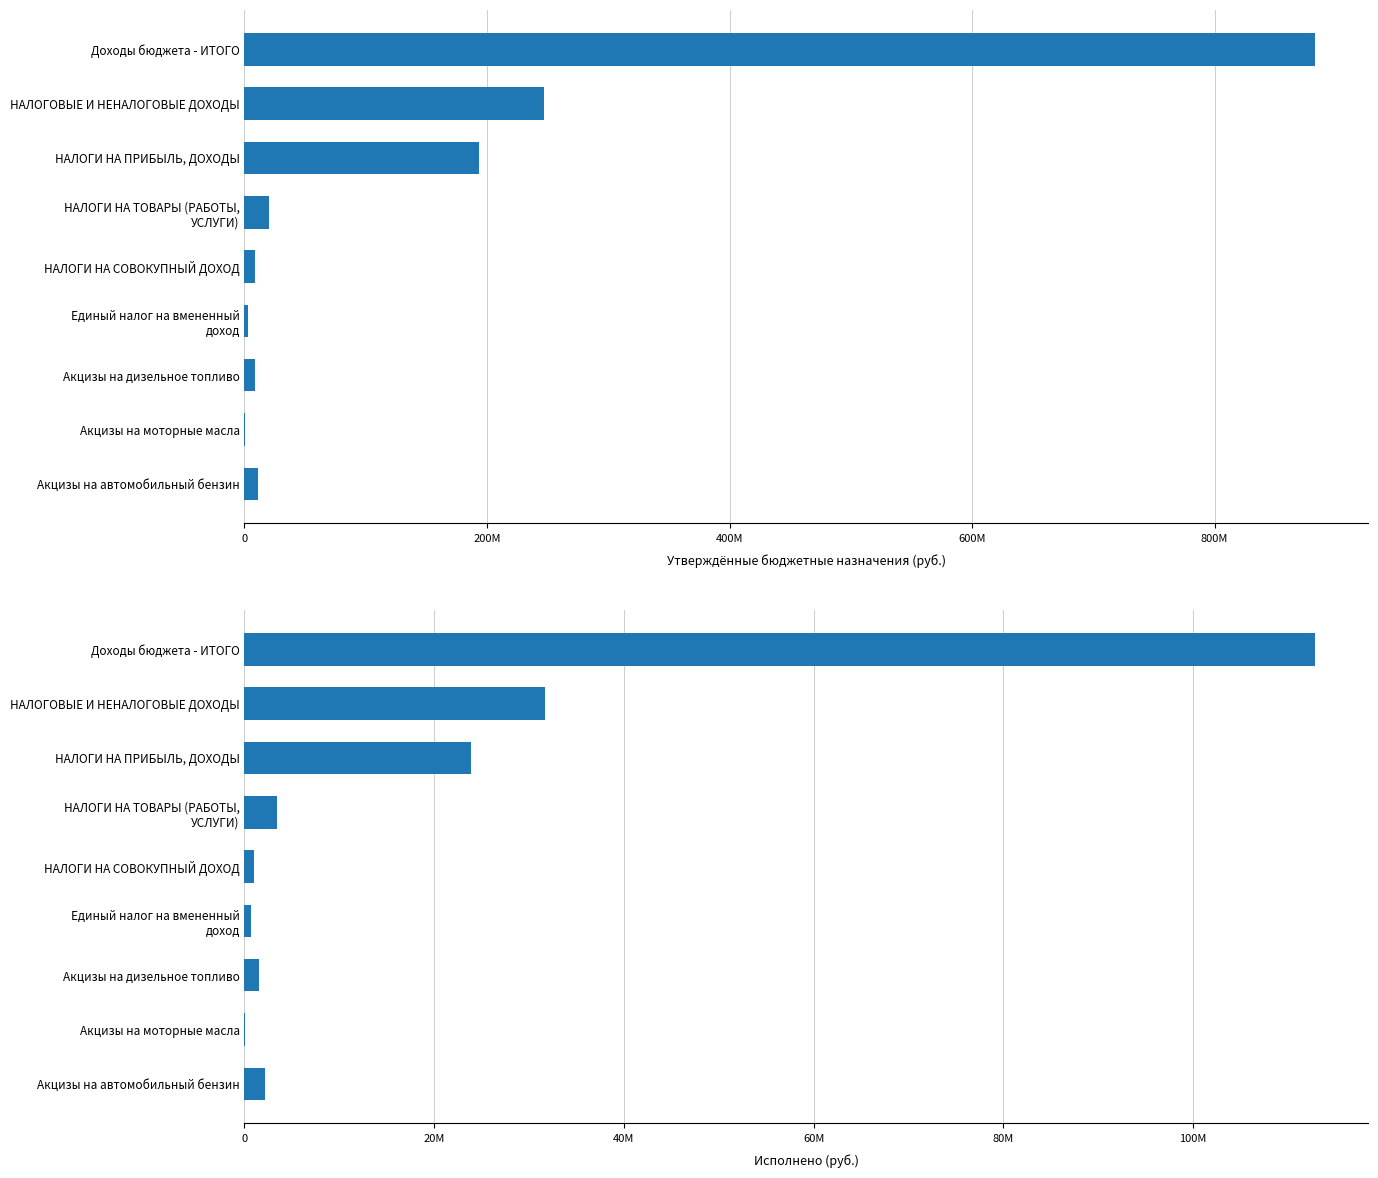

How many data points are above 2207960?

5